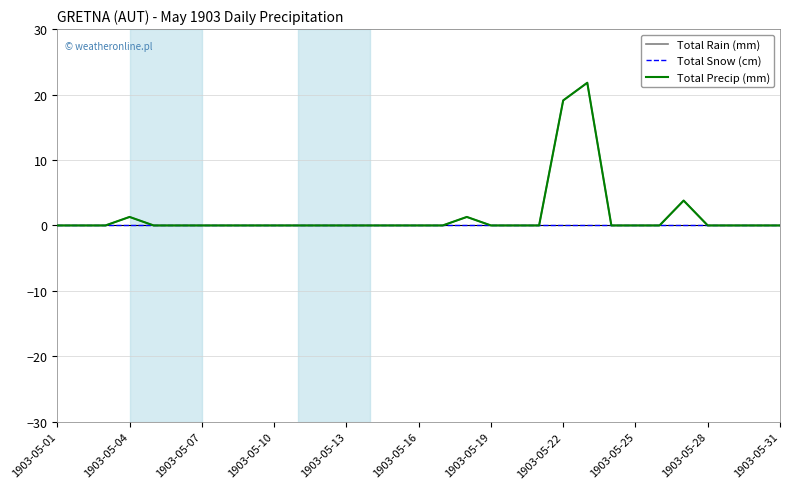

Is this an area chart (filled region under the line)?

No